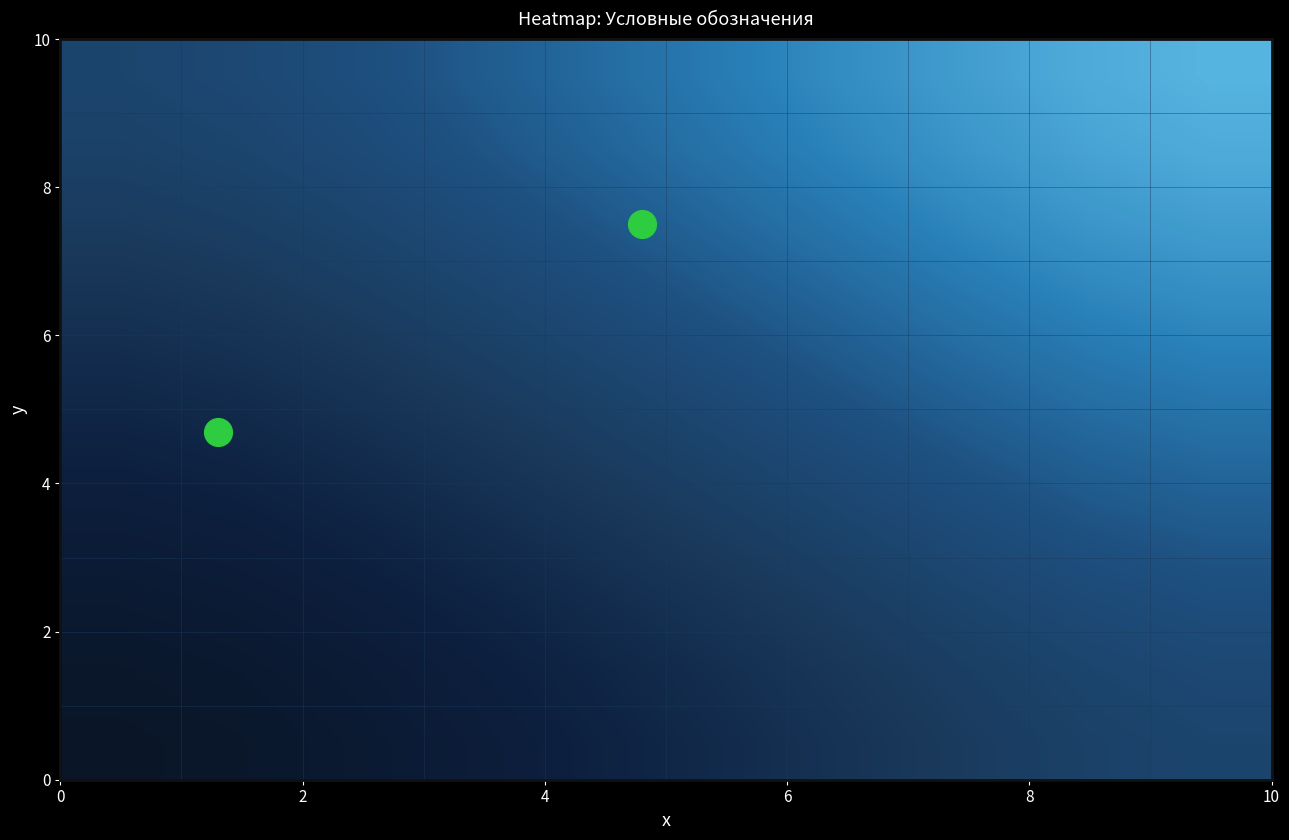

What is the minimum value shown in the chart?

2.6